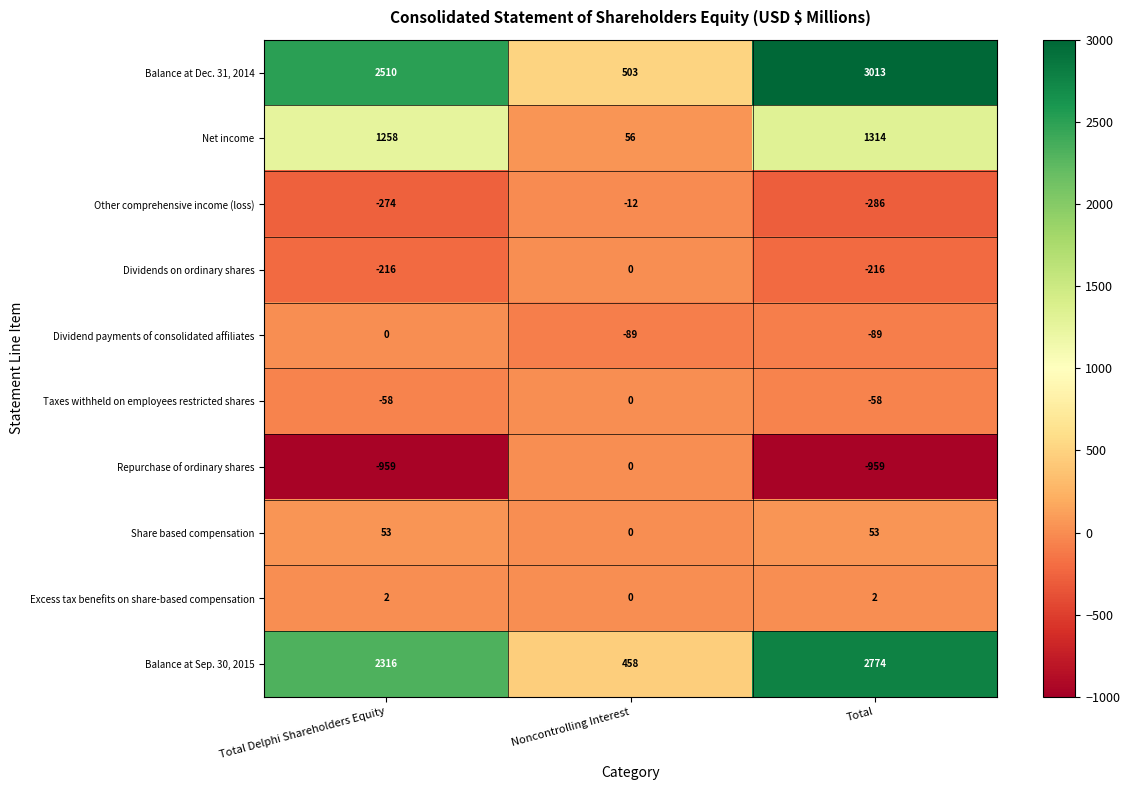

How many Repurchase of ordinary shares values are between -959 and 0?

3